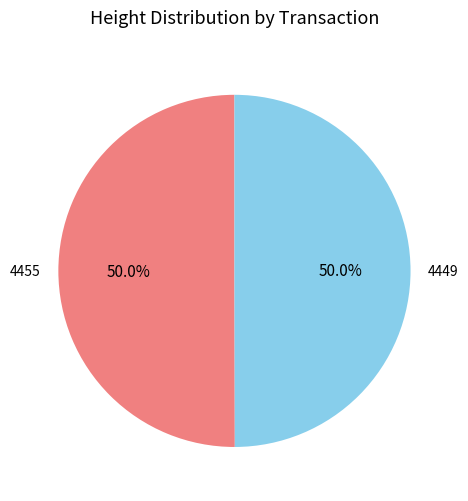

To the nearest percent, what is the average slice percentage?

50%